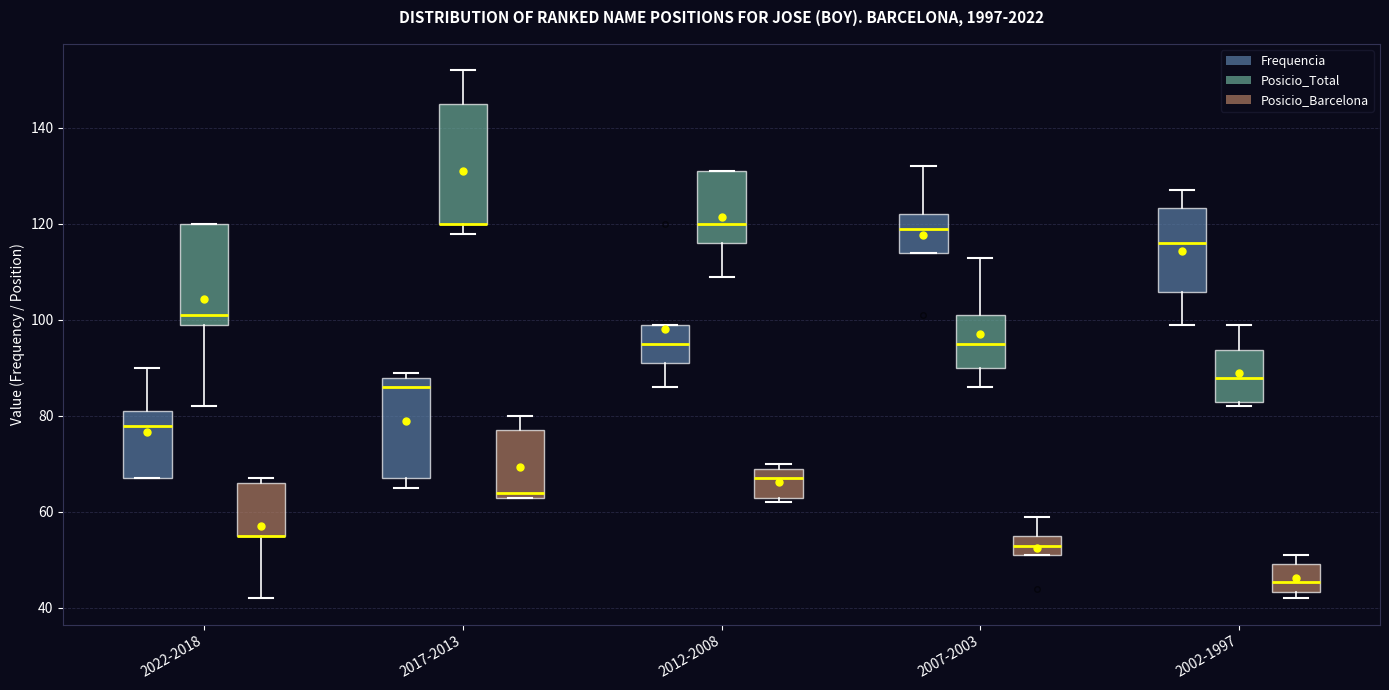

Where does the median line of the box for 2012-2008 (Posicio_Total) sit on the y-axis? The values are not printed on the chart, so give them approximately, as read against the axis.

120